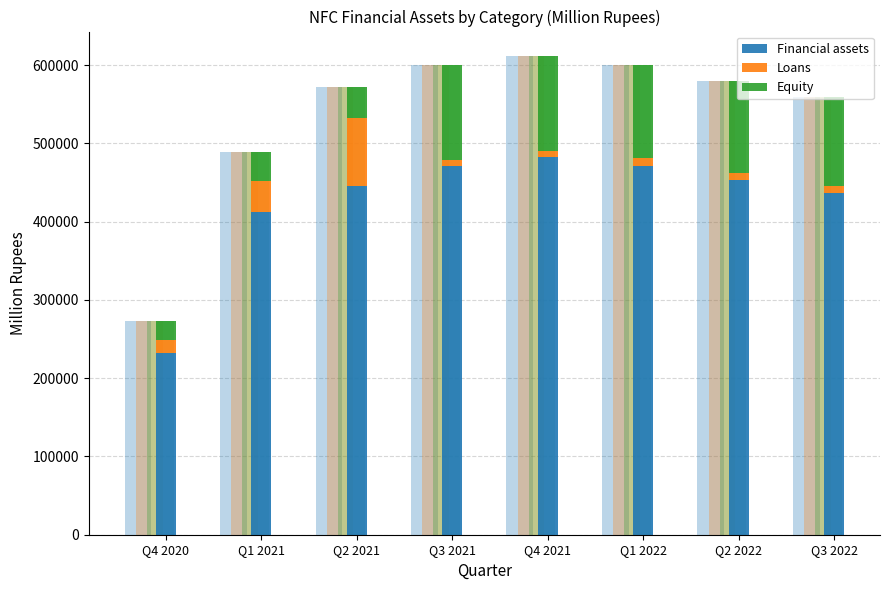

Which series has the widest spread of values?

Financial assets